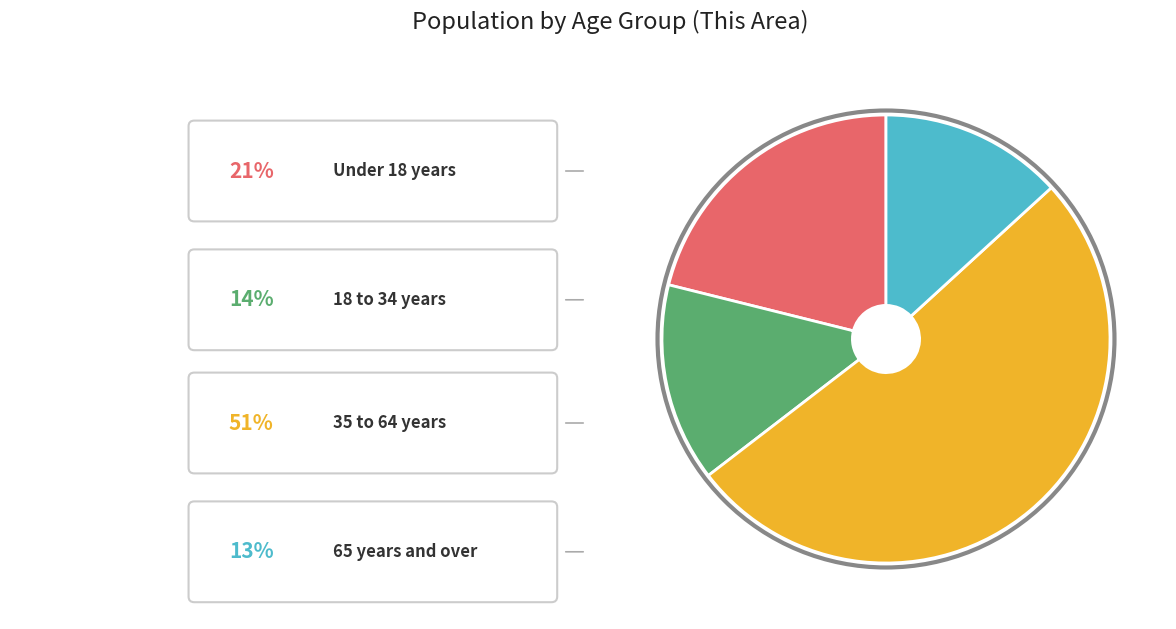

Does any single category account for the majority?

Yes